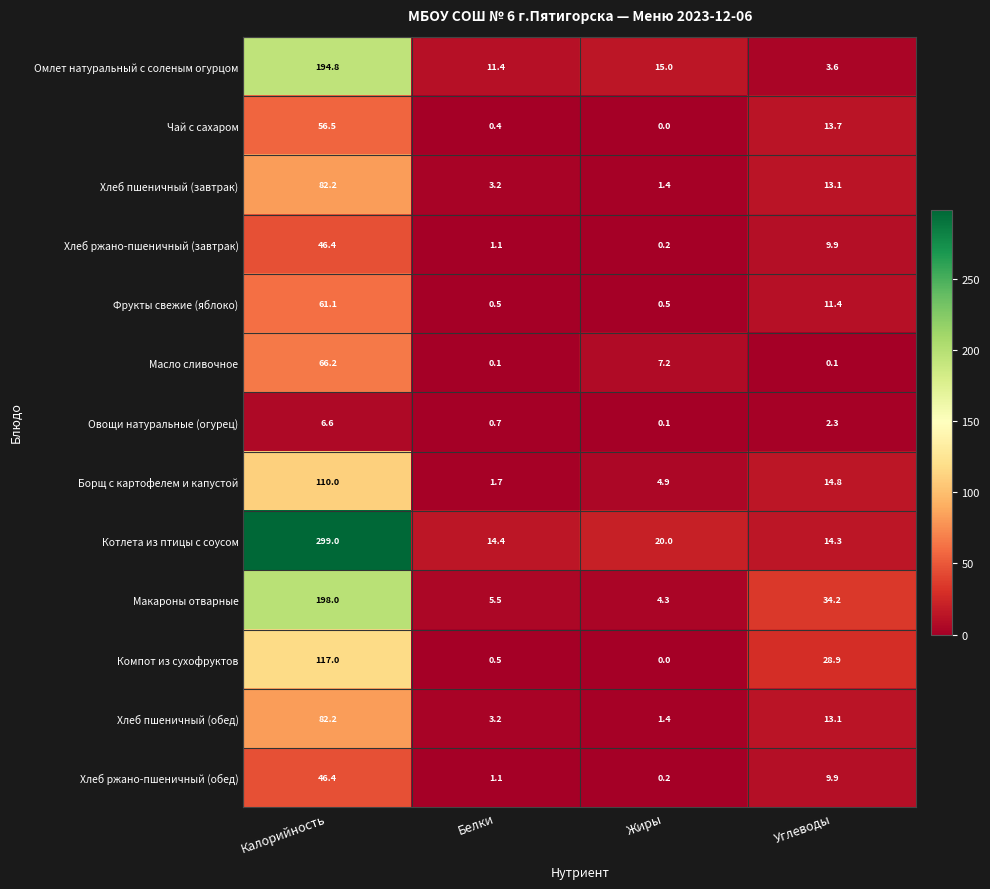

What is the total value across all series at Углеводы?

169.3